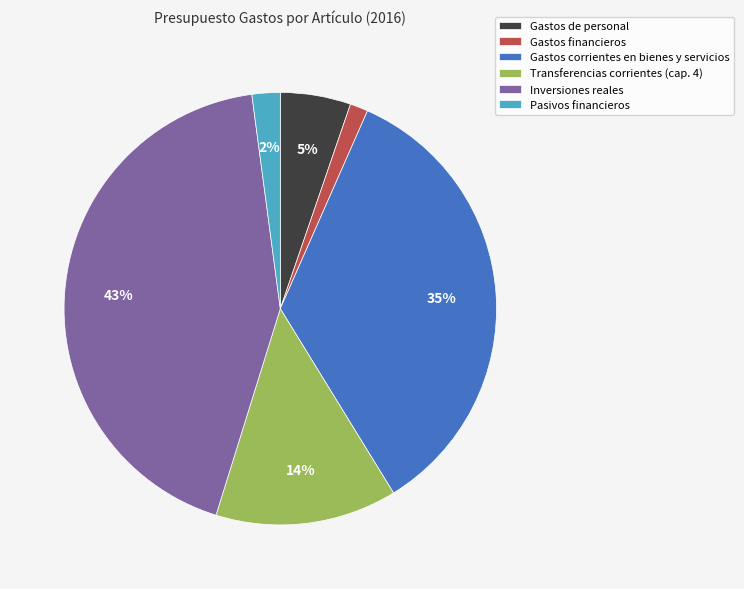

To the nearest percent, what is the difference between the largest and smallest slice percentages?

42%